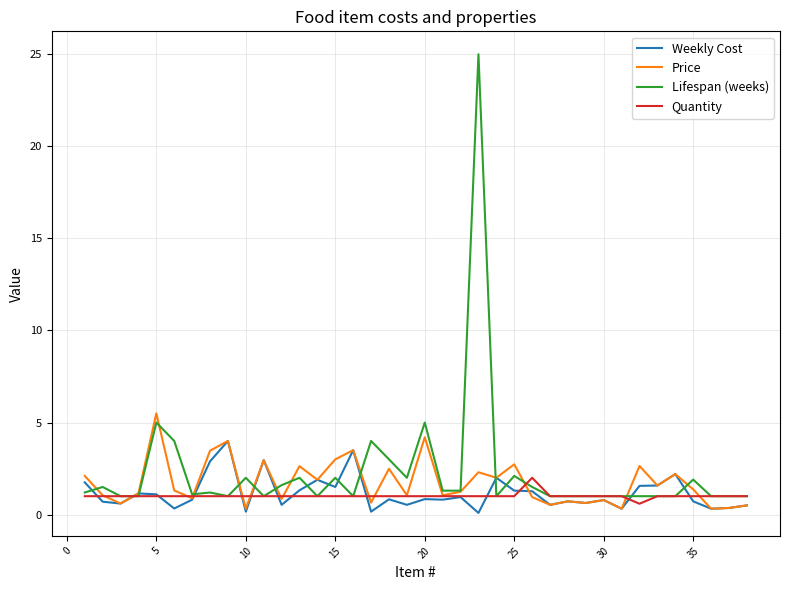

What is the minimum value for Quantity?

0.6